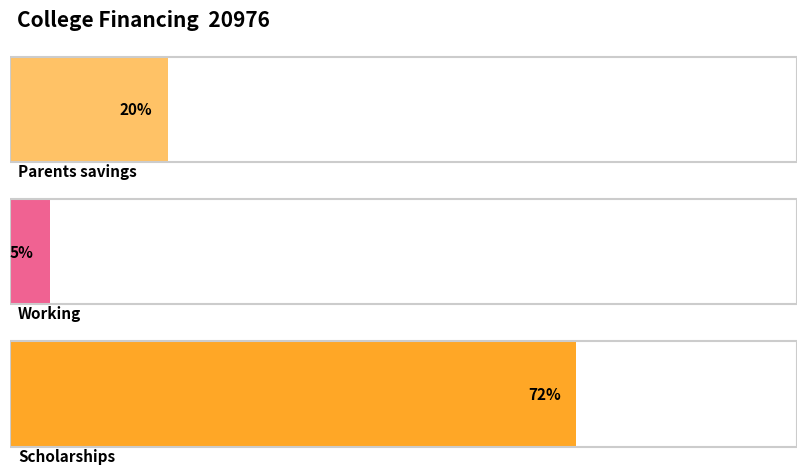

Count the number of categories in the chart.

3